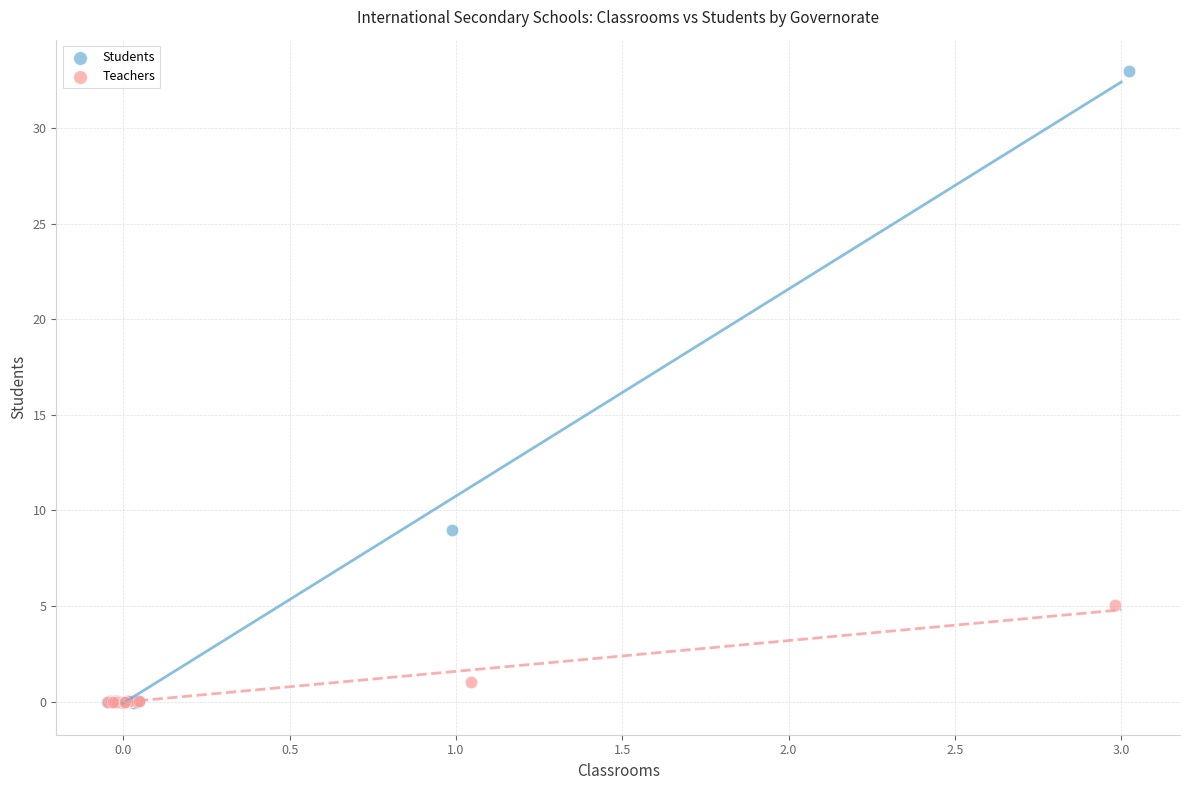

Which series has the largest Y range (max minus min)?

Students